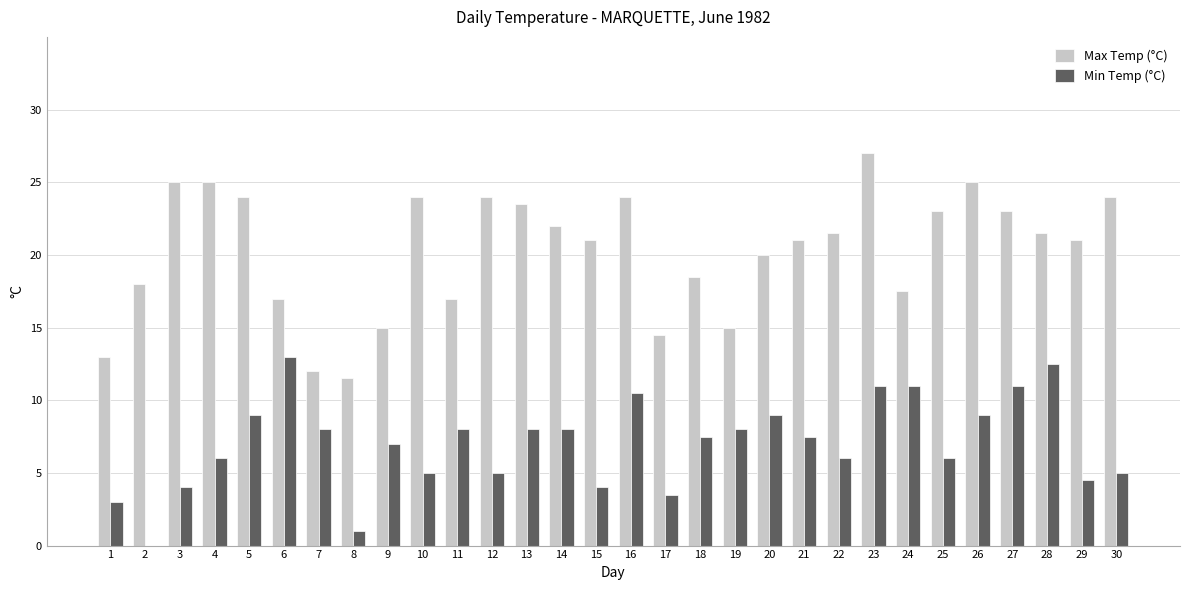

Count the number of categories in the chart.

30